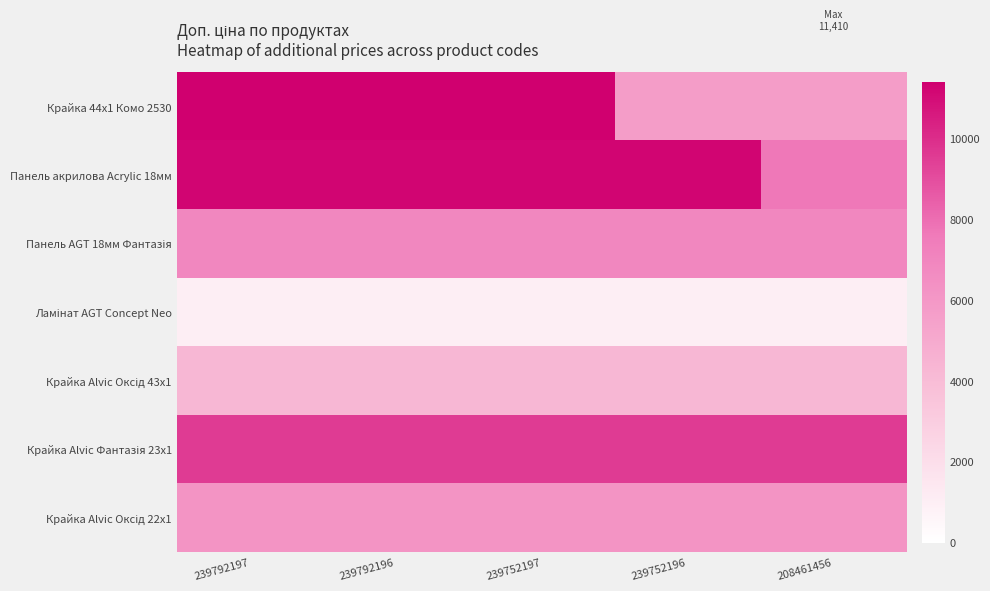

At how many categories does at least one series exceed 2215?

5